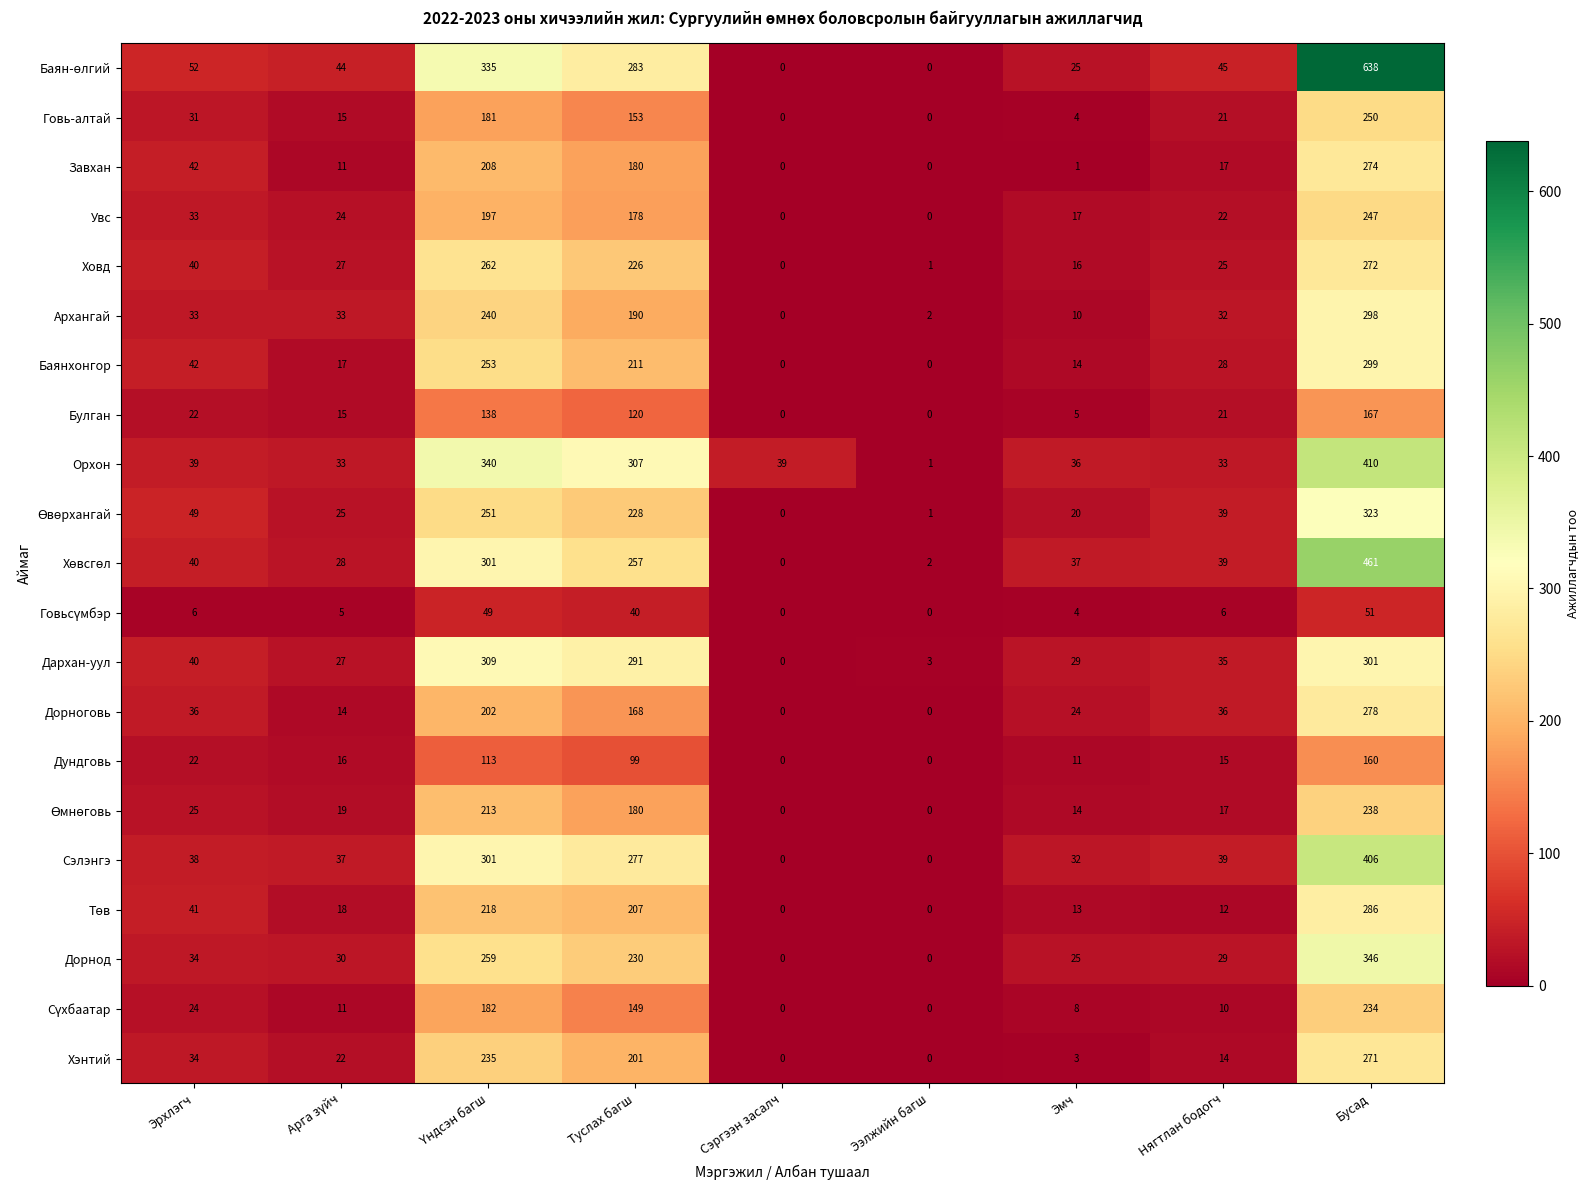

At how many categories does at least one series exceed 236?

3